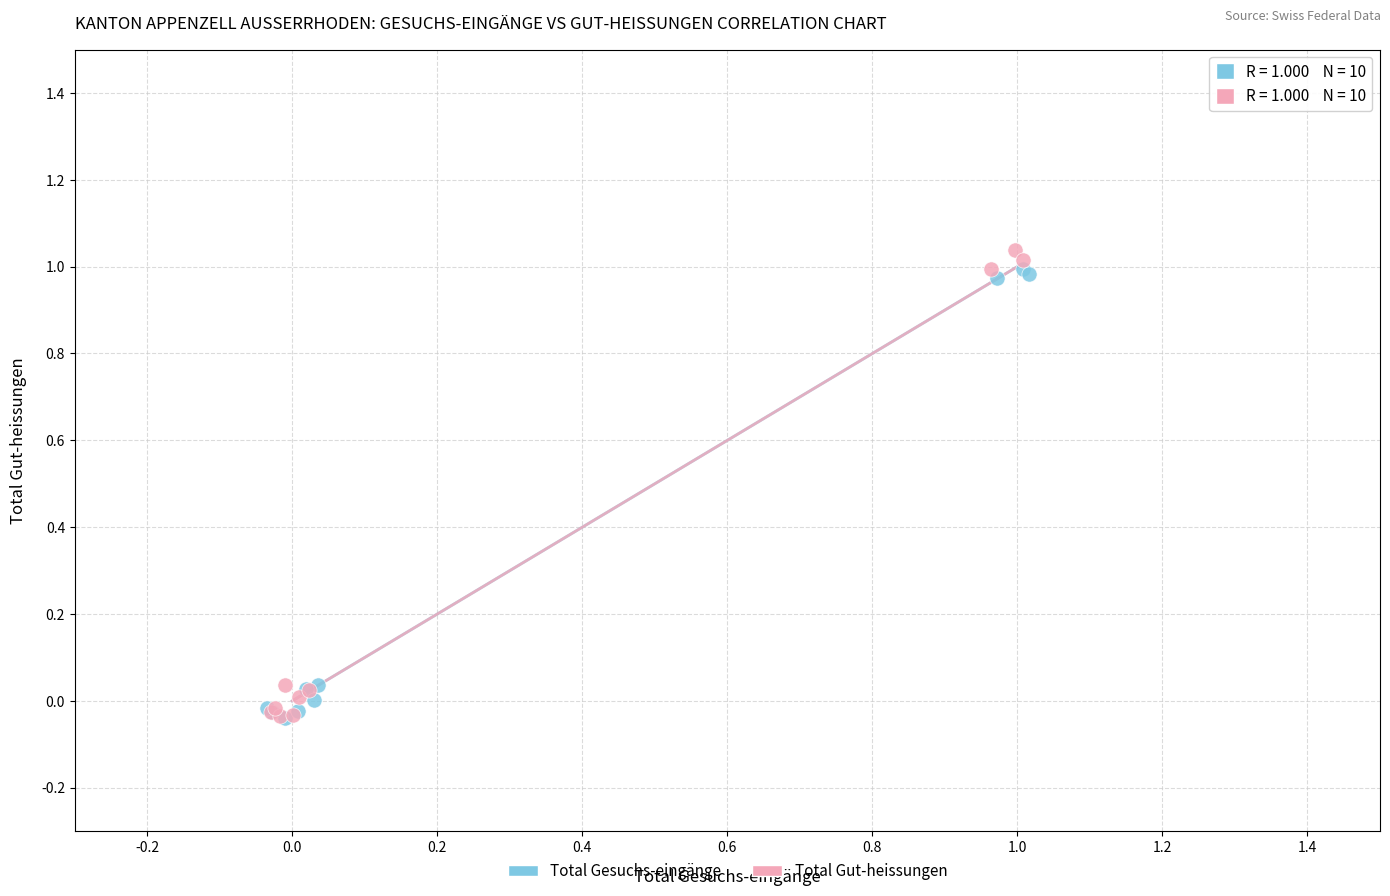

Which series has the largest Y range (max minus min)?

Total Gut-heissungen